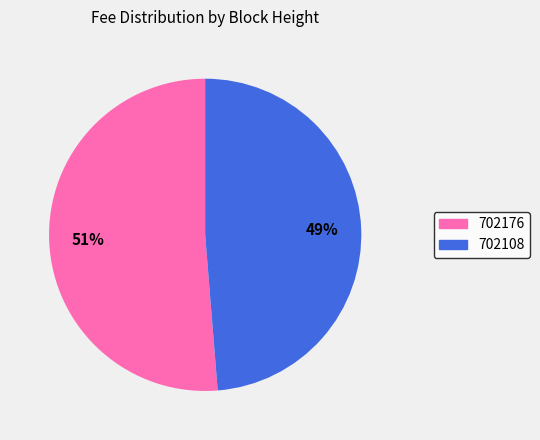

Which category has the biggest portion of the pie?

702176